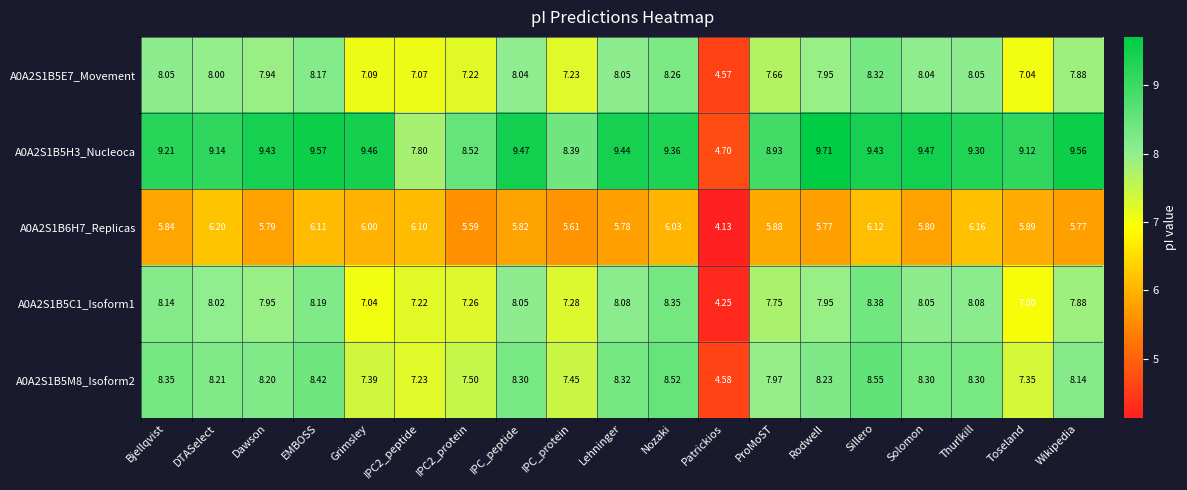

At which label does A0A2S1B5C1_Isoform1 first exceed 7?

Bjellqvist